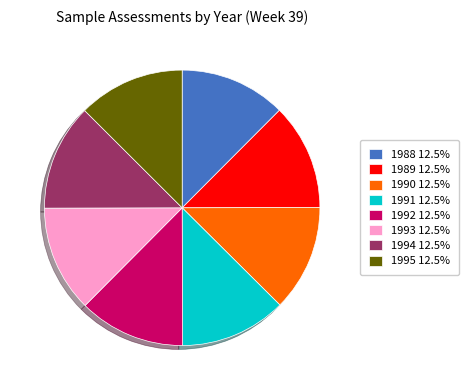

Is it true that 1989 is 7% of the pie?

False